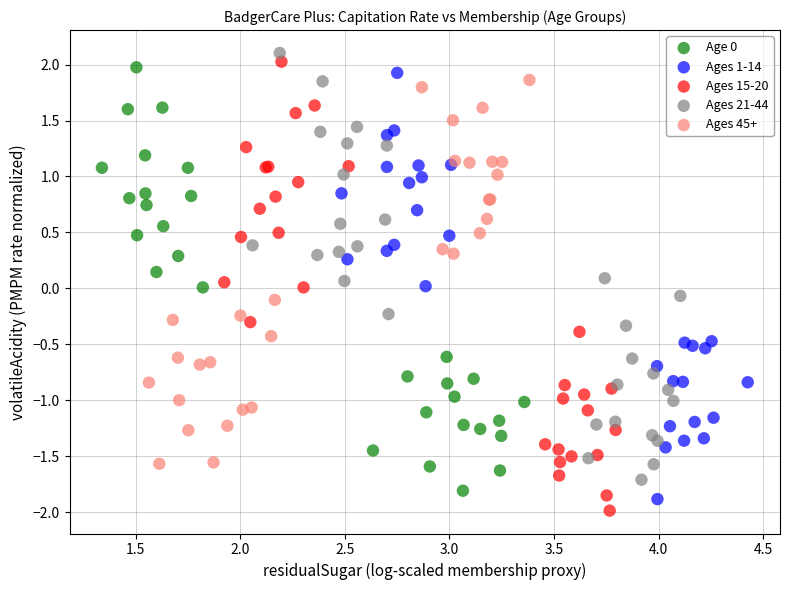

Which series contains the lowest Y value?

Ages 15-20